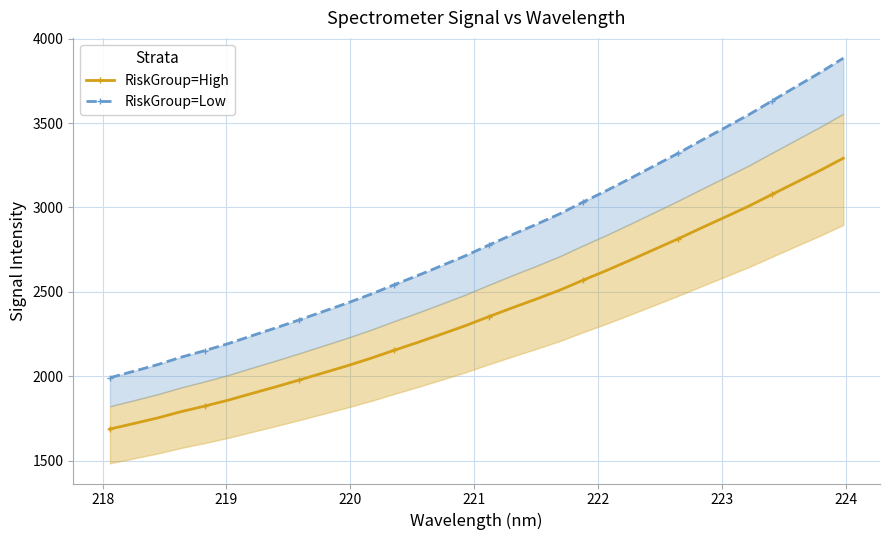

What is the value of the RiskGroup=High point at the 17th from the left?

2353.4